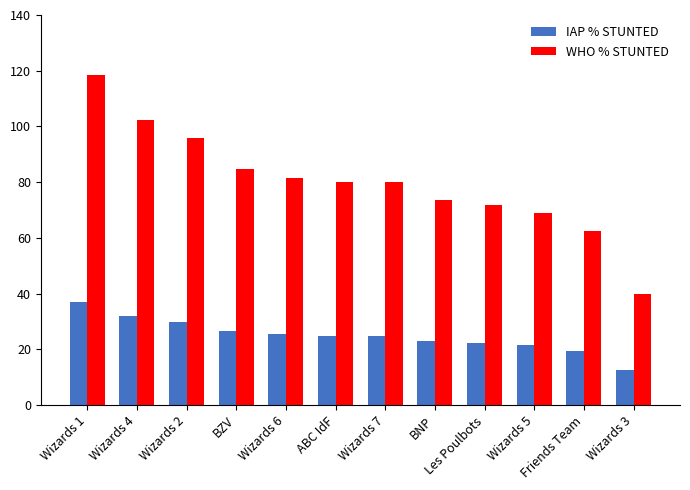

Rank the series by their maximum value, from highest to lowest.

WHO % STUNTED, IAP % STUNTED